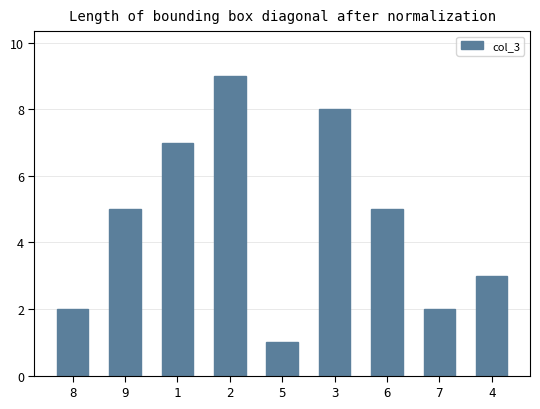

What is the change in value from 5 to 7?

+1